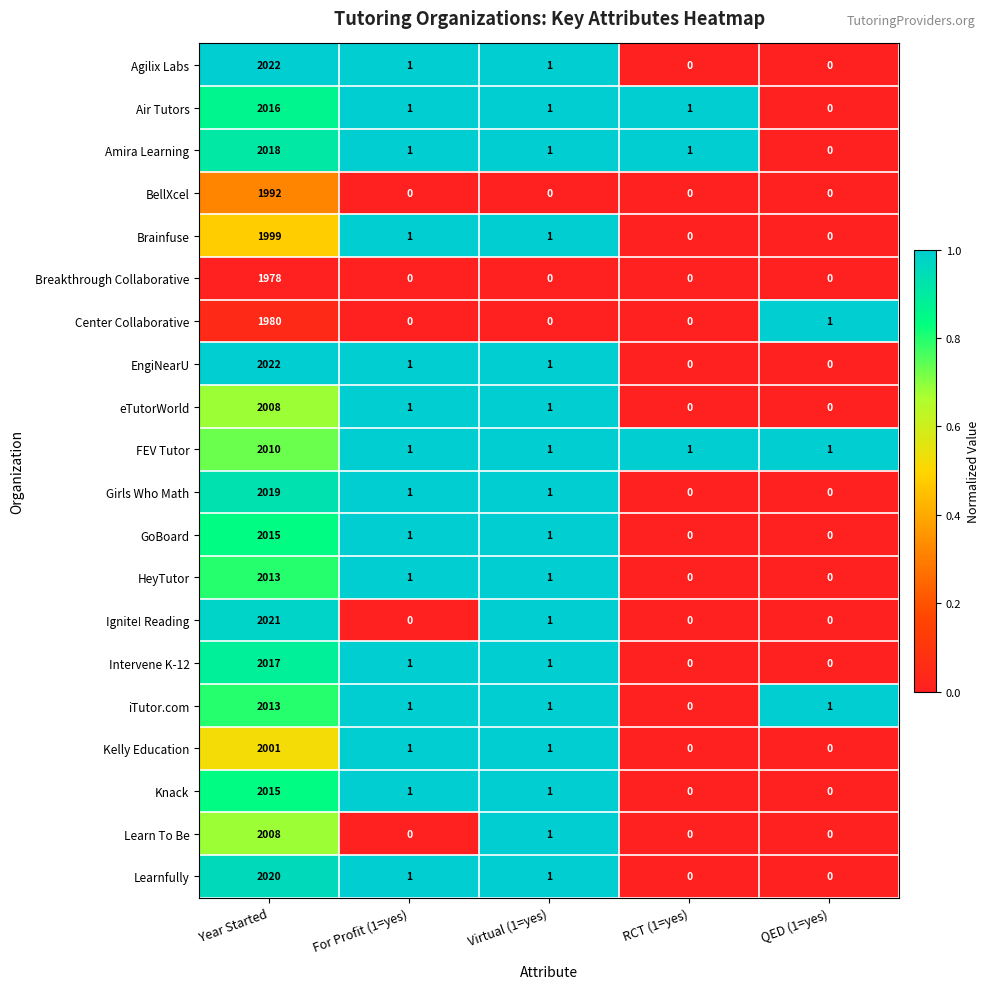

What is the difference between the maximum and second lowest values in the Girls Who Math series?

2019